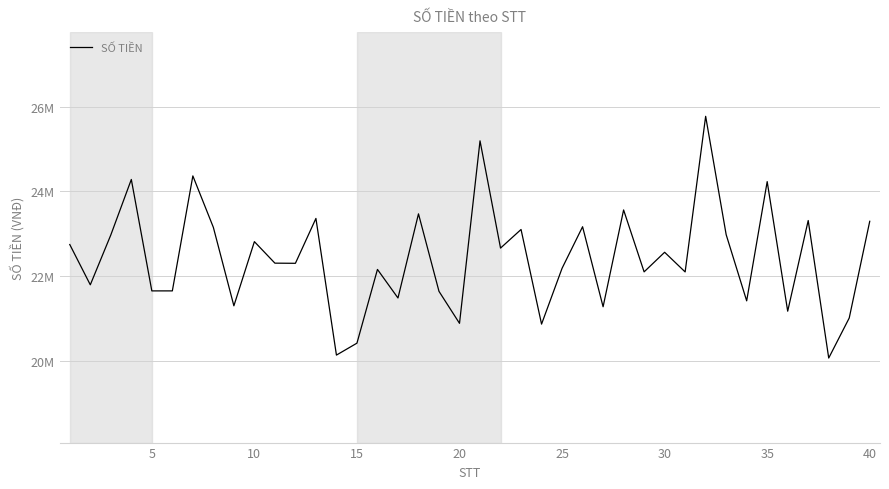

Is this an area chart (filled region under the line)?

No